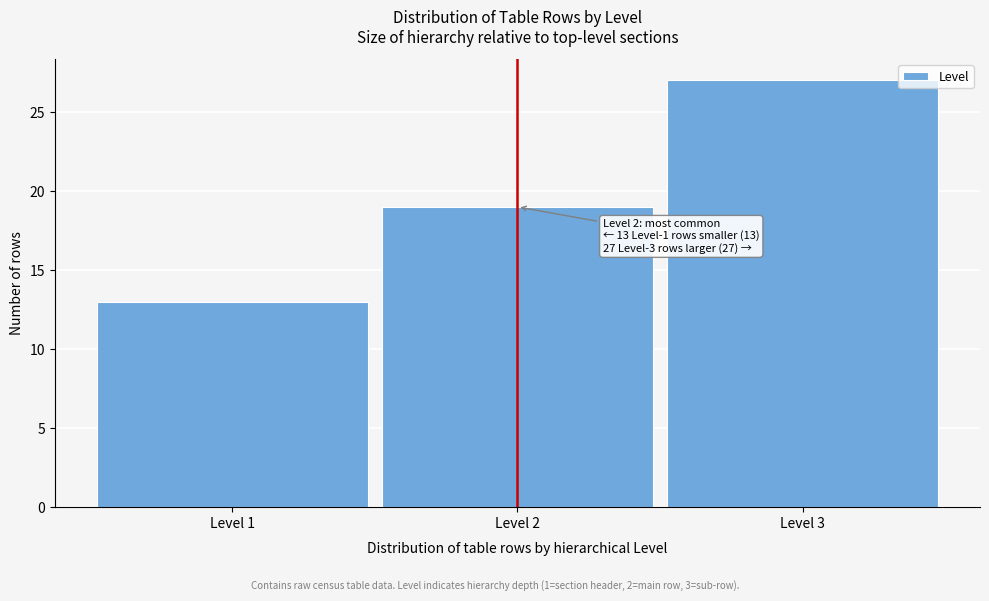

Reading left to right, what are all the values shown in this chart?

Level 1=13	Level 2=19	Level 3=27